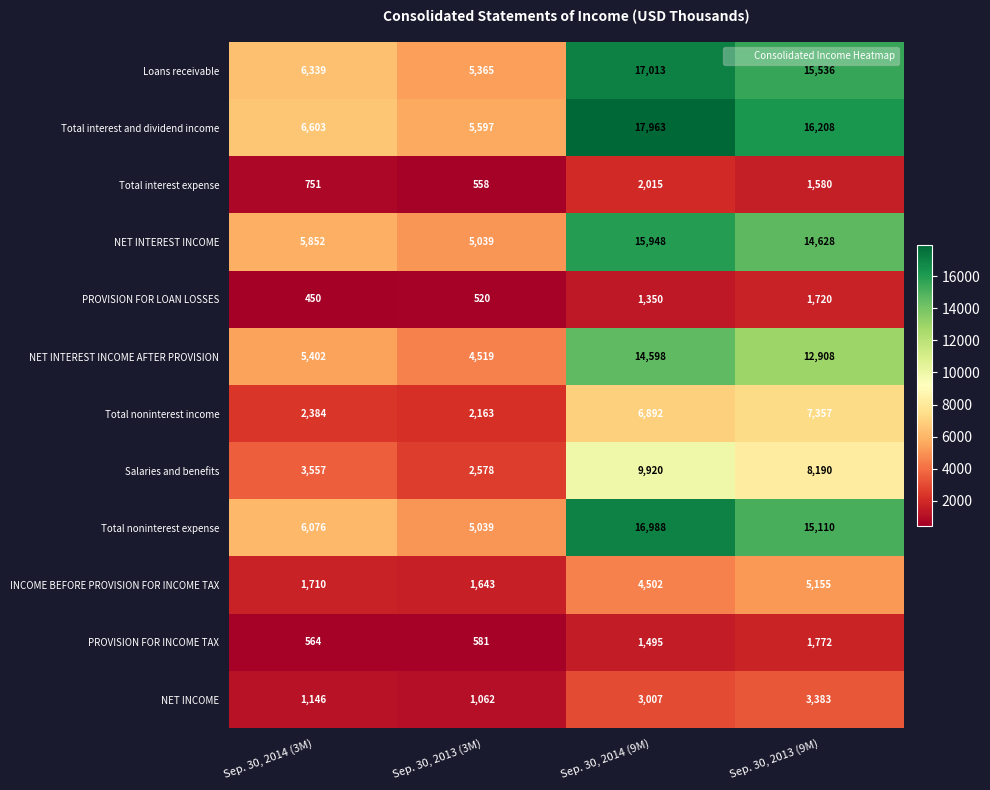

Rank the categories by Salaries and benefits value from highest to lowest.

Sep. 30, 2014 (9M), Sep. 30, 2013 (9M), Sep. 30, 2014 (3M), Sep. 30, 2013 (3M)